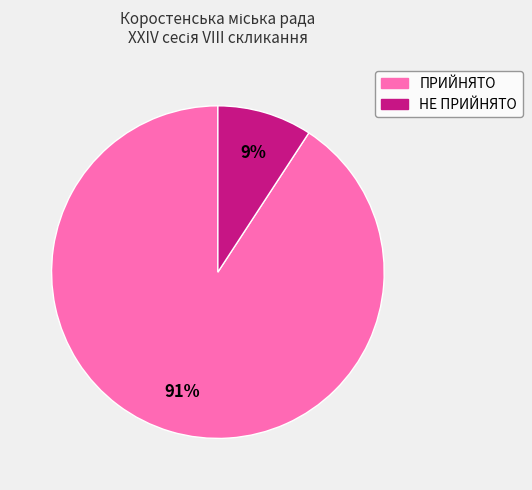

To the nearest percent, what portion does ПРИЙНЯТО represent?

91%